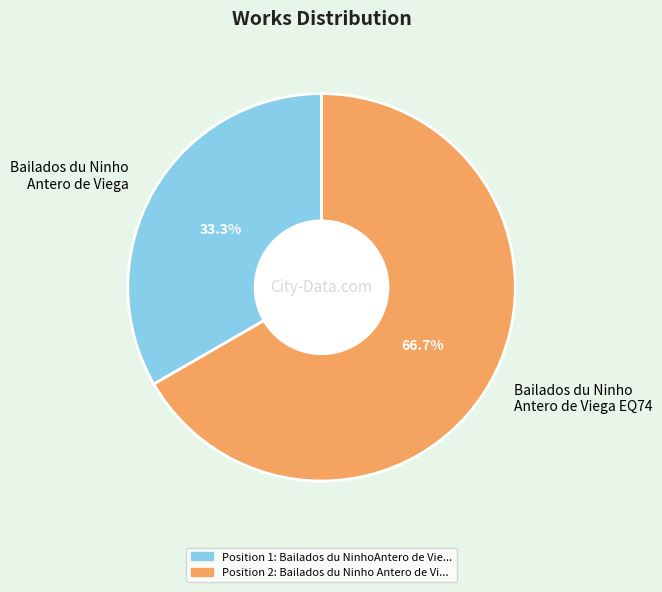

Rank the categories by value from lowest to highest.

Bailados du Ninho Antero de Viega, Bailados du Ninho Antero de Viega EQ74